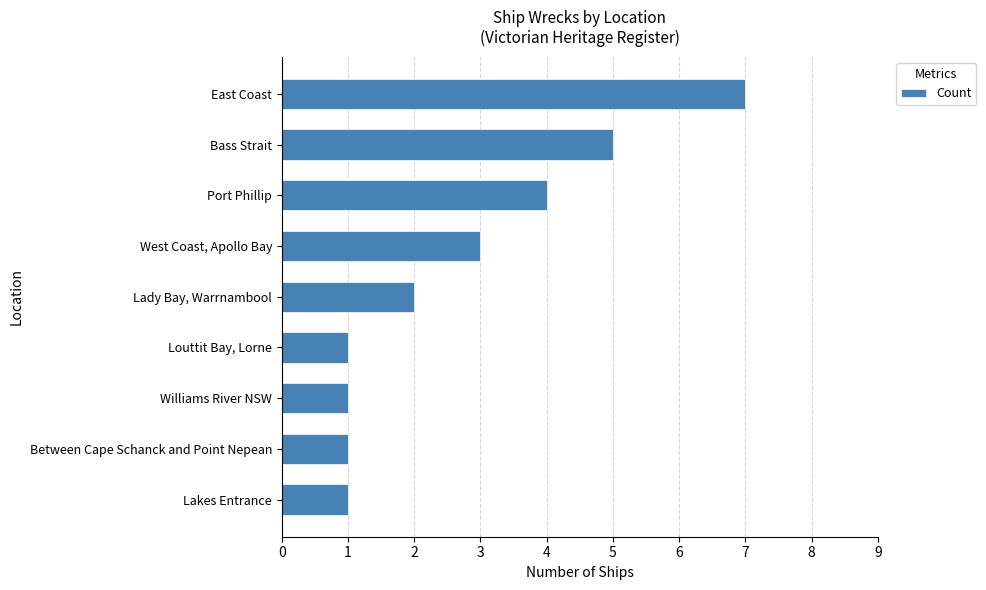

How many values are between 1 and 4?

7